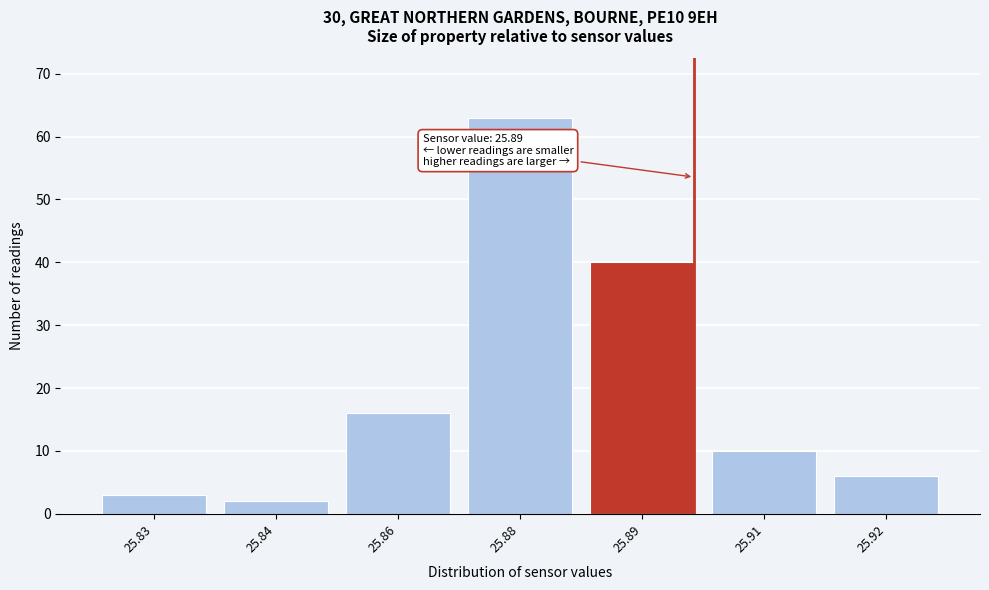

Reading left to right, transcribe all the data shown in this chart.

3	2	16	63	40	10	6